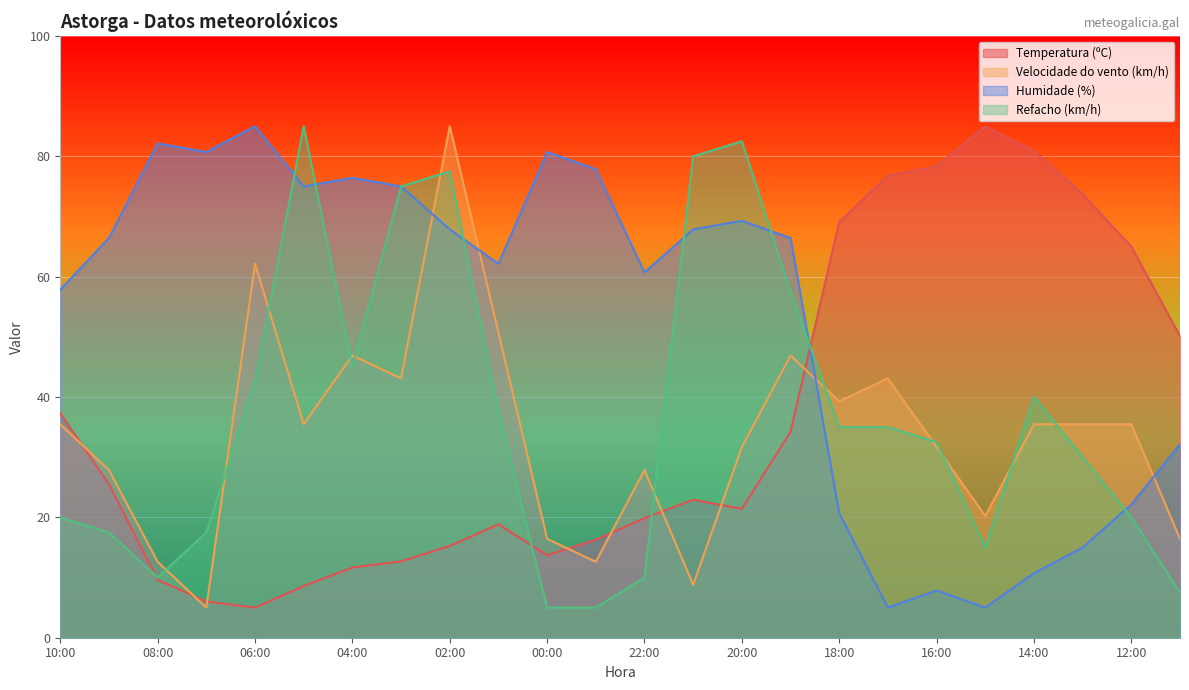

Where is Refacho (km/h) nearest to the value 45?

04:00